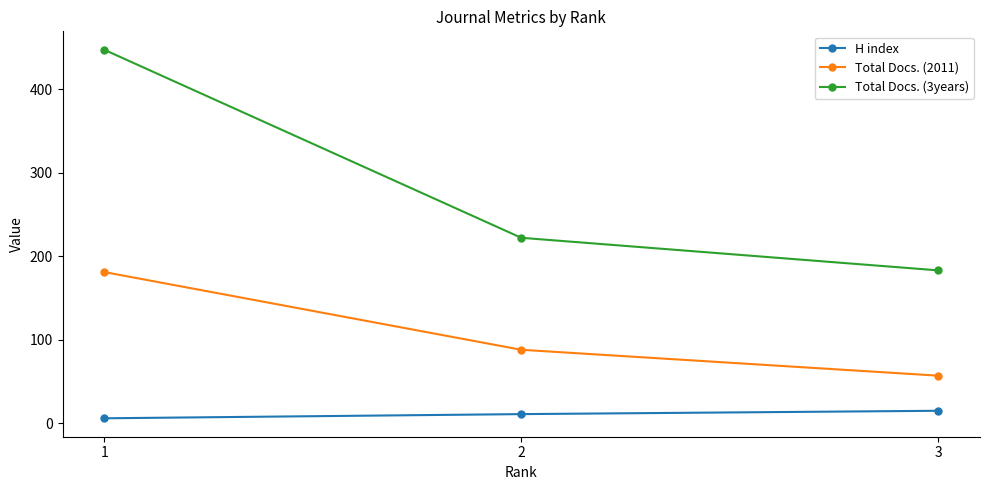

List the labels in order of Total Docs. (2011) value, smallest first.

3, 2, 1